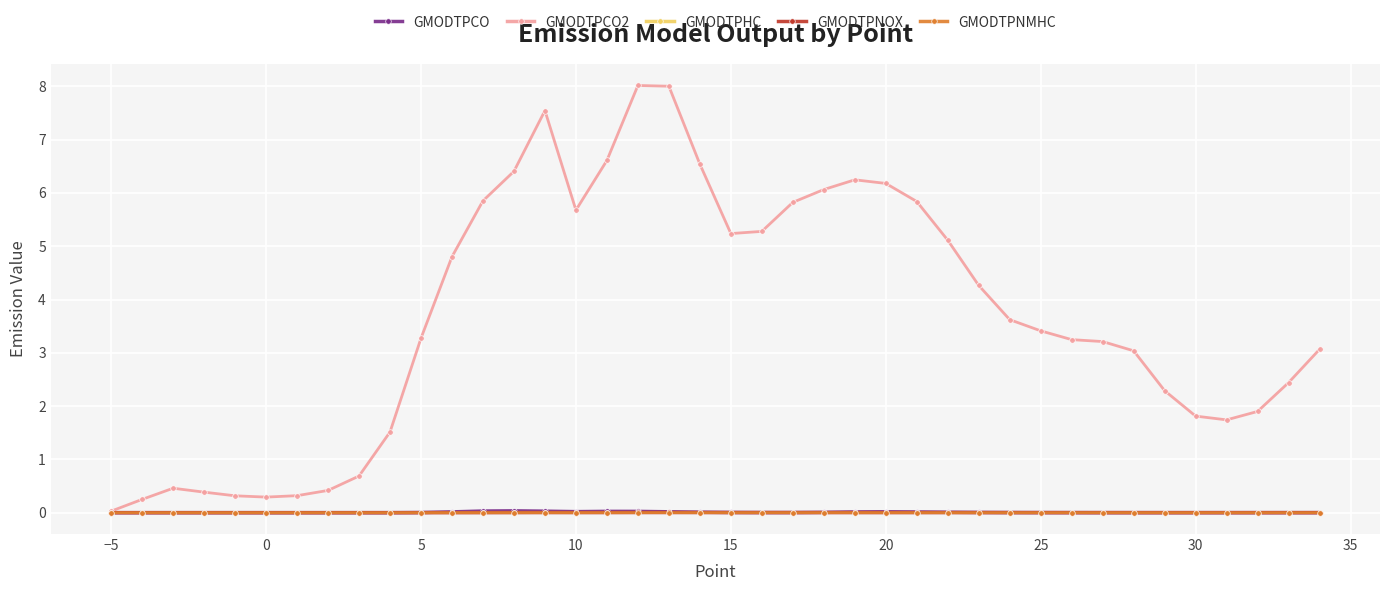

At how many categories does at least one series exceed 2?

27